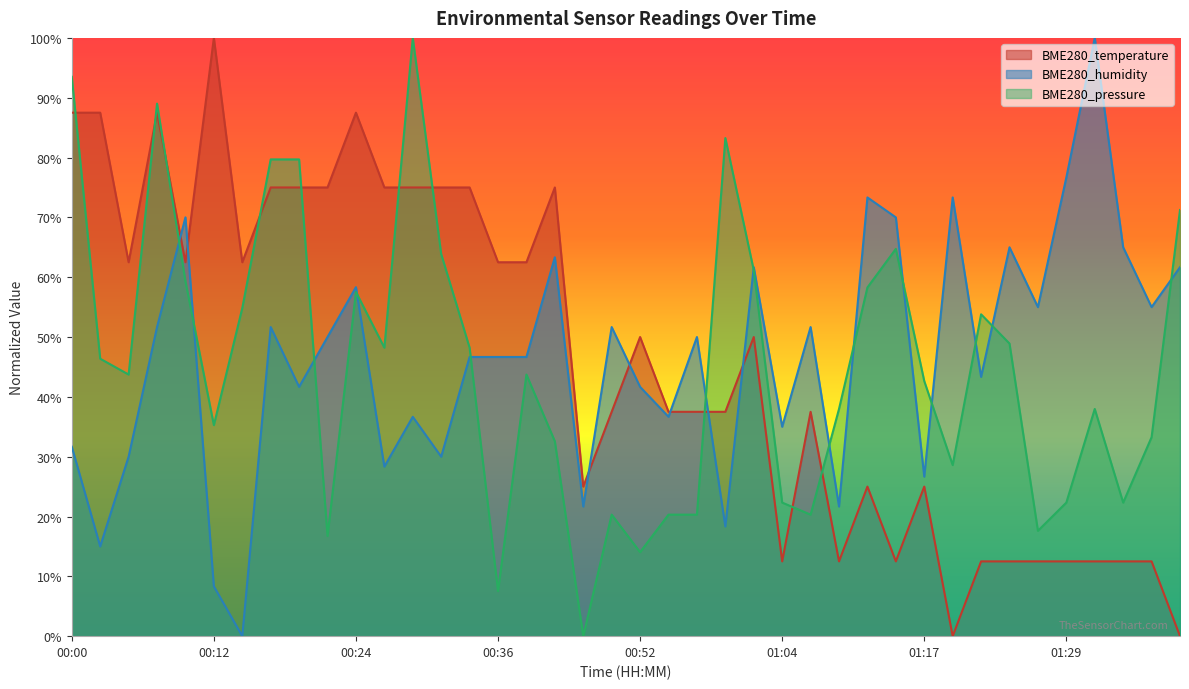

Reading right to left, list all the values displayed in this chart.

BME280_temperature: 01:40=0.0	01:37=12.5	01:34=12.5	01:32=12.5	01:29=12.5	01:27=12.5	01:25=12.5	01:22=12.5	01:20=0.0	01:17=25.0	01:15=12.5	01:12=25.0	01:09=12.5	01:07=37.5	01:04=12.5	01:02=50.0	00:59=37.5	00:56=37.5	00:54=37.5	00:52=50.0	00:49=37.5	00:47=25.0	00:41=75.0	00:39=62.5	00:36=62.5	00:34=75.0	00:31=75.0	00:29=75.0	00:26=75.0	00:24=87.5	00:22=75.0	00:19=75.0	00:17=75.0	00:14=62.5	00:12=100.0	00:09=62.5	00:07=87.5	00:05=62.5	00:02=87.5	00:00=87.5
BME280_humidity: 01:40=61.7	01:37=55.0	01:34=65.0	01:32=100.0	01:29=76.7	01:27=55.0	01:25=65.0	01:22=43.3	01:20=73.3	01:17=26.7	01:15=70.0	01:12=73.3	01:09=21.7	01:07=51.7	01:04=35.0	01:02=61.7	00:59=18.3	00:56=50.0	00:54=36.7	00:52=41.7	00:49=51.7	00:47=21.7	00:41=63.3	00:39=46.7	00:36=46.7	00:34=46.7	00:31=30.0	00:29=36.7	00:26=28.3	00:24=58.3	00:22=50.0	00:19=41.7	00:17=51.7	00:14=0.0	00:12=8.3	00:09=70.0	00:07=51.7	00:05=30.0	00:02=15.0	00:00=31.7
BME280_pressure: 01:40=71.2	01:37=33.3	01:34=22.3	01:32=38.0	01:29=22.3	01:27=17.6	01:25=48.9	01:22=53.8	01:20=28.6	01:17=42.6	01:15=64.7	01:12=58.3	01:09=38.0	01:07=20.3	01:04=22.3	01:02=61.2	00:59=83.3	00:56=20.3	00:54=20.3	00:52=14.0	00:49=20.3	00:47=0.0	00:41=32.6	00:39=43.7	00:36=7.5	00:34=48.2	00:31=63.9	00:29=100.0	00:26=48.2	00:24=57.5	00:22=16.7	00:19=79.7	00:17=79.7	00:14=54.8	00:12=35.3	00:09=59.3	00:07=89.0	00:05=43.7	00:02=46.4	00:00=93.5